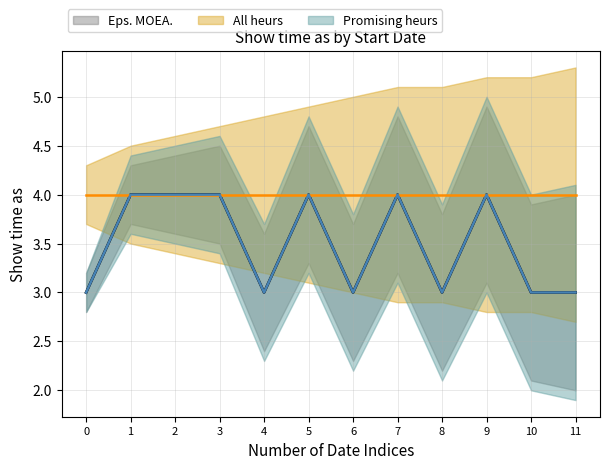

At which category does Eps. MOEA. reach its first local peak?

5